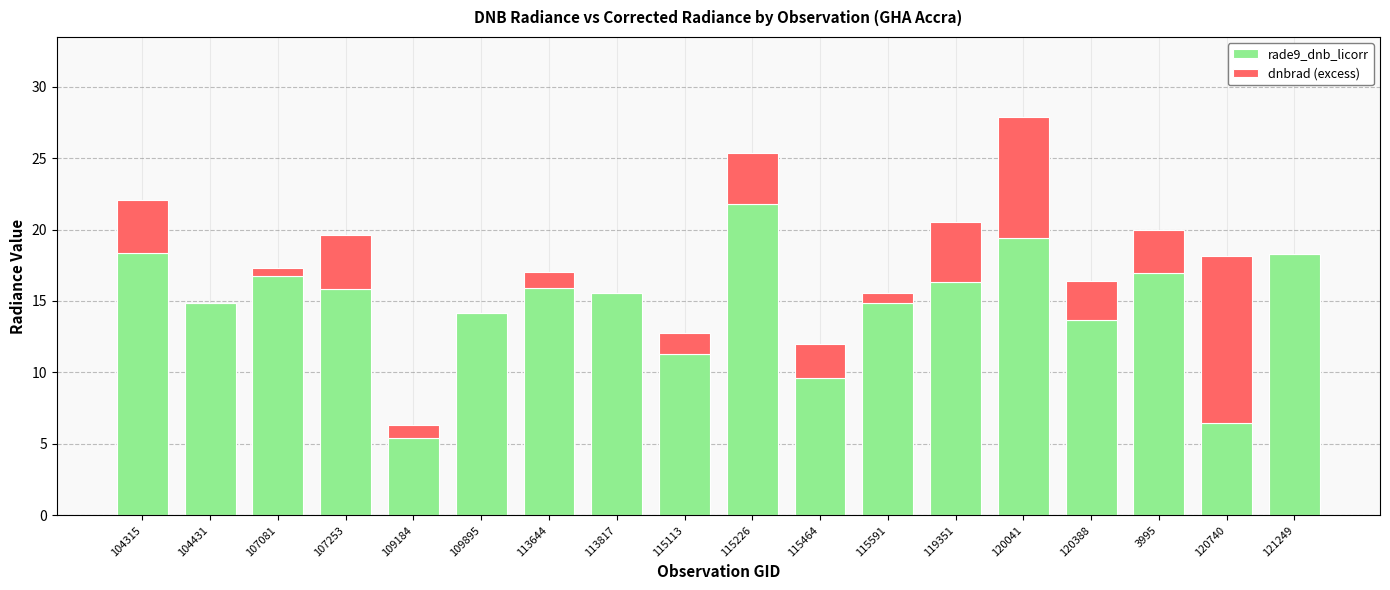

What is the total value across all series at 113817?

15.6